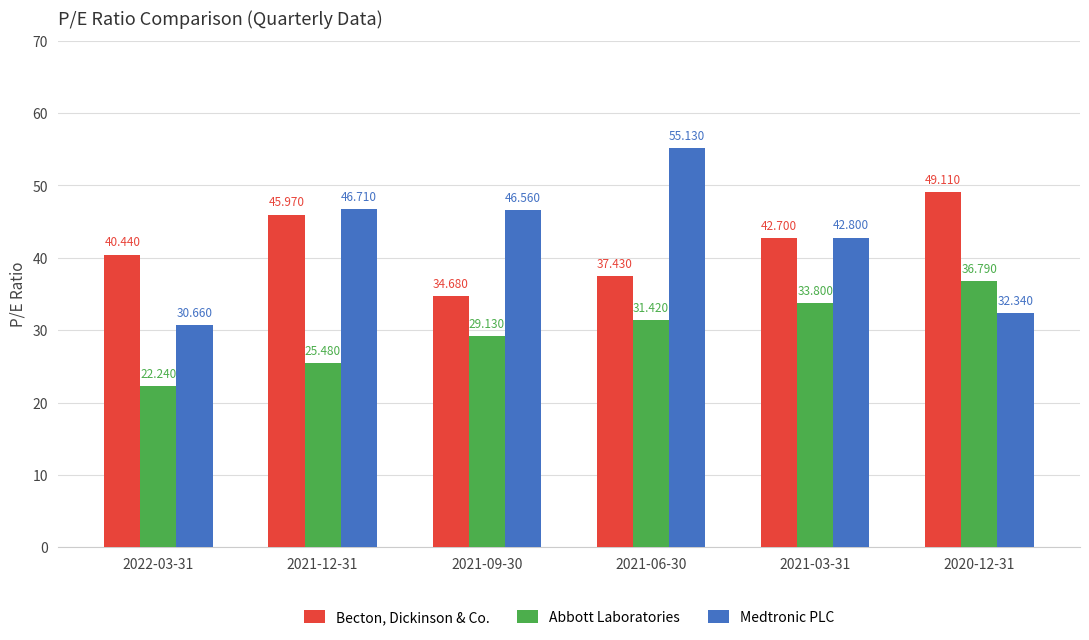

What is the difference between the Medtronic PLC values at 2021-03-31 and 2021-06-30?

12.3